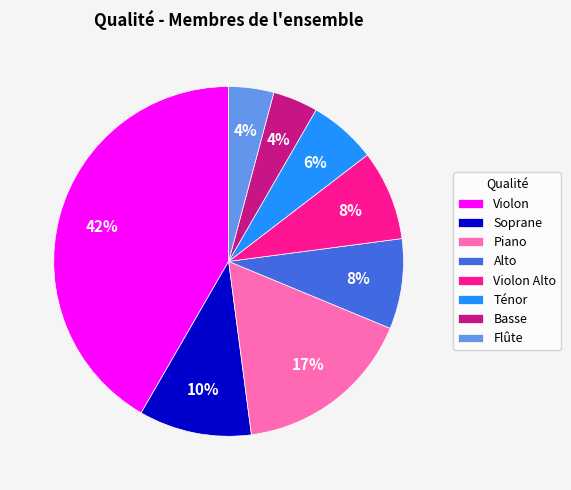

To the nearest percent, what is the difference between the Basse and Soprane slice percentages?

6%